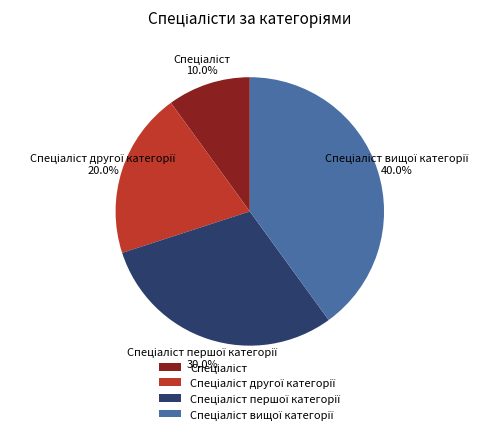

Is there any slice that represents more than half of the pie?

No